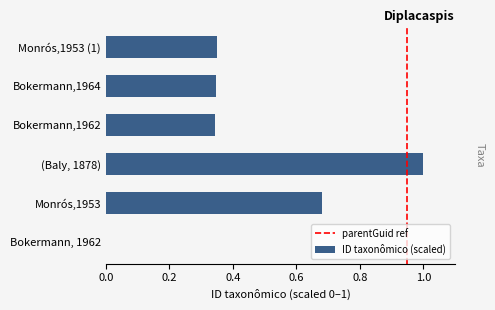

Which has a higher value, (Baly, 1878) or Bokermann,1964?

(Baly, 1878)